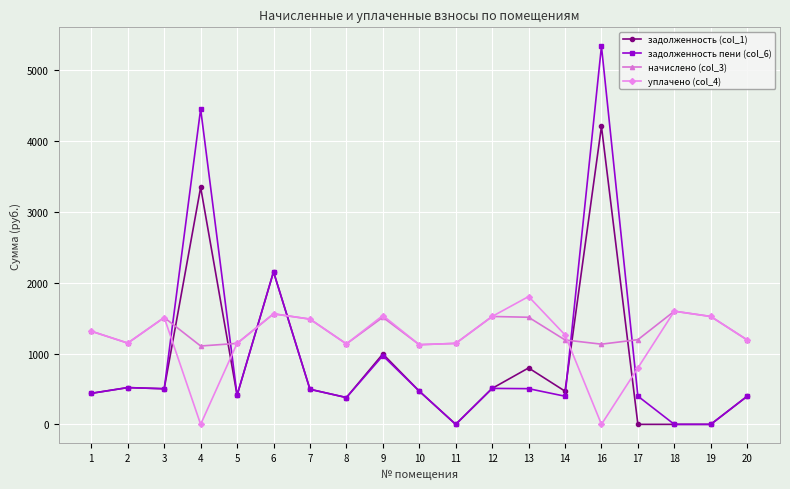

How many values in the задолженность пени (col_6) series exceed 469?

10